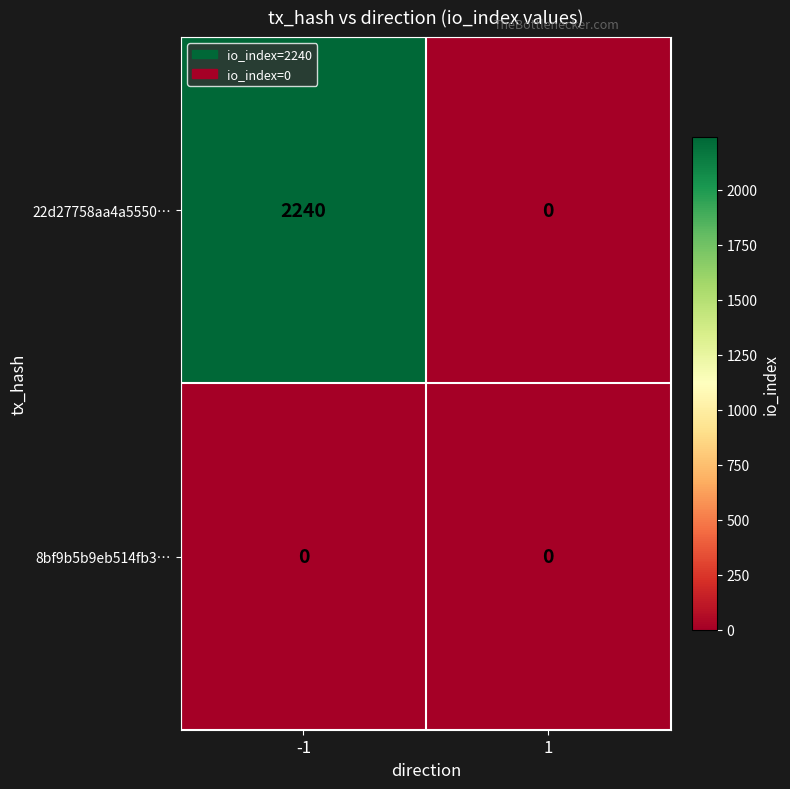

List the series in order of their peak value, lowest first.

8bf9b5b9eb514fb3…, 22d27758aa4a5550…